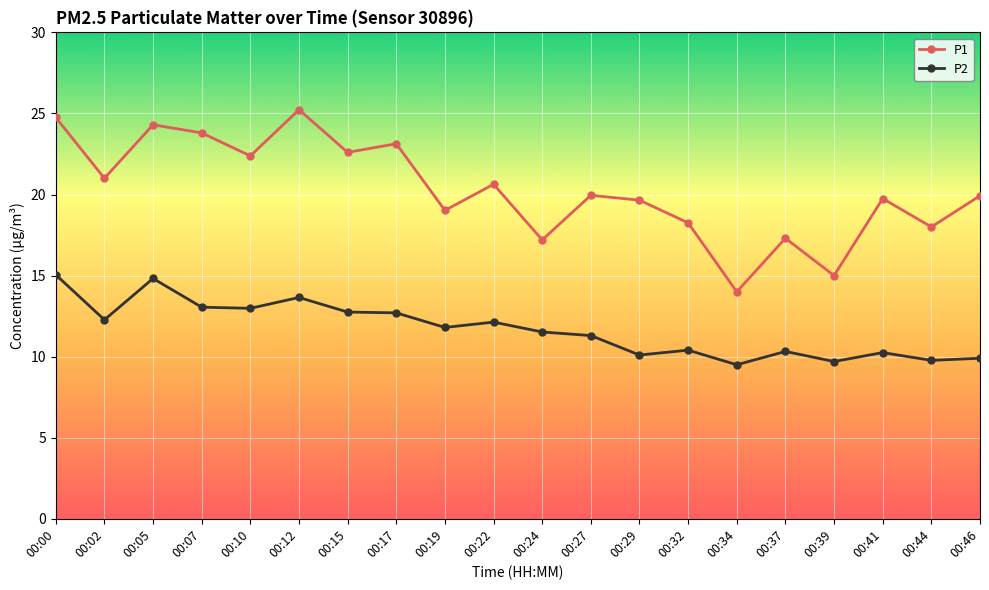

Which series has the largest total across all categories?

P1